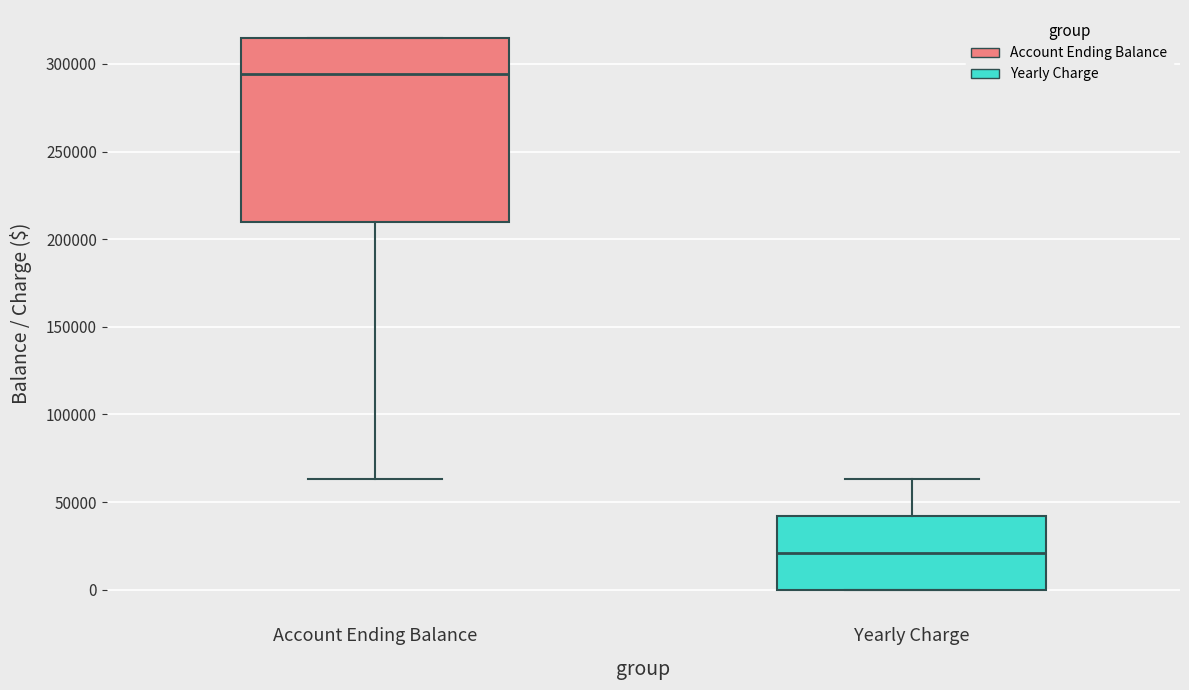

Reading left to right, read every box against the y-axis: the position of its median line, the range the box covers, and the ends of its whiskers. The values are not printed on the chart, so give them approximately, as read against the axis.

Account Ending Balance: median 295000, box 210000 to 315000, whiskers 65000 to 315000
Yearly Charge: median 20000, box 0 to 40000, whiskers 0 to 65000